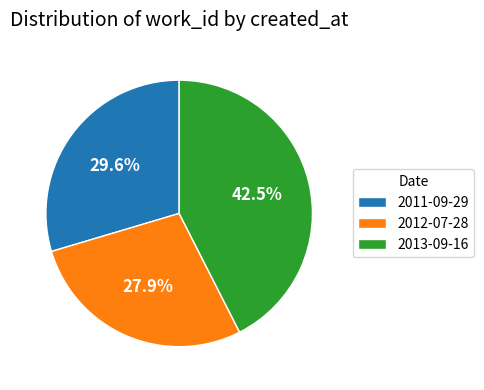

To the nearest percent, what portion does 2012-07-28 represent?

28%